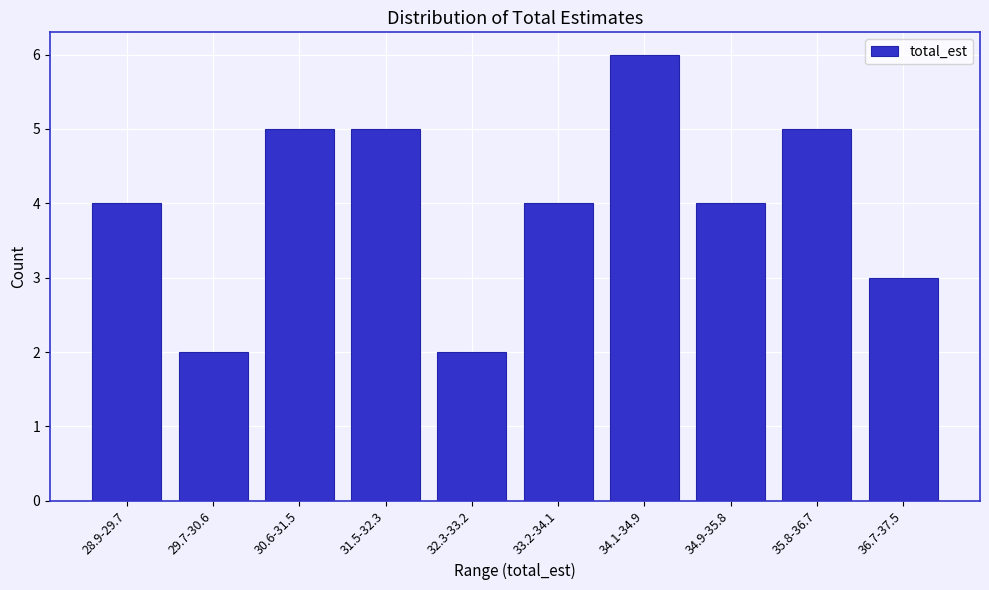

Reading left to right, transcribe all the data shown in this chart.

28.9-29.7=4	29.7-30.6=2	30.6-31.5=5	31.5-32.3=5	32.3-33.2=2	33.2-34.1=4	34.1-34.9=6	34.9-35.8=4	35.8-36.7=5	36.7-37.5=3